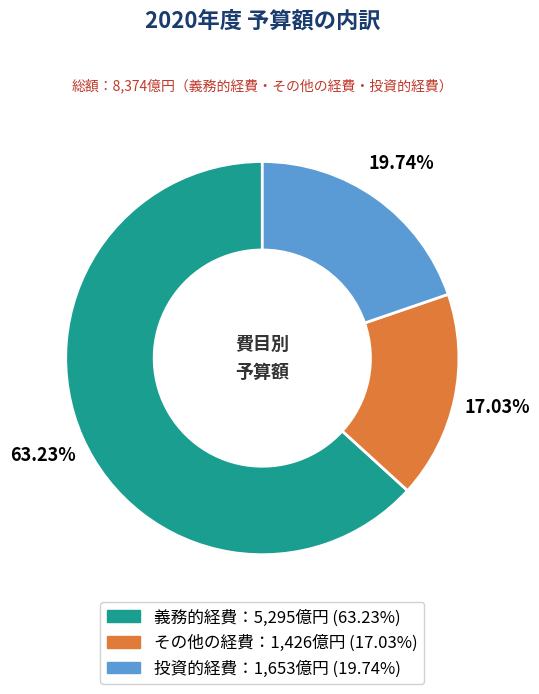

Is there a majority slice in this chart?

Yes